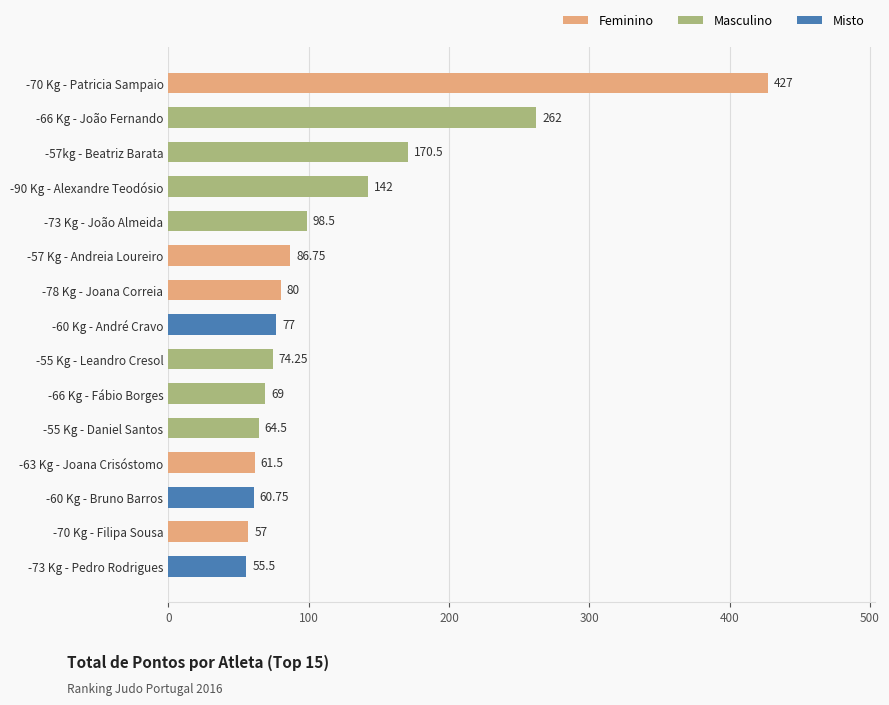

Between -90 Kg - Alexandre Teodósio and -57kg - Beatriz Barata, which is larger?

-57kg - Beatriz Barata